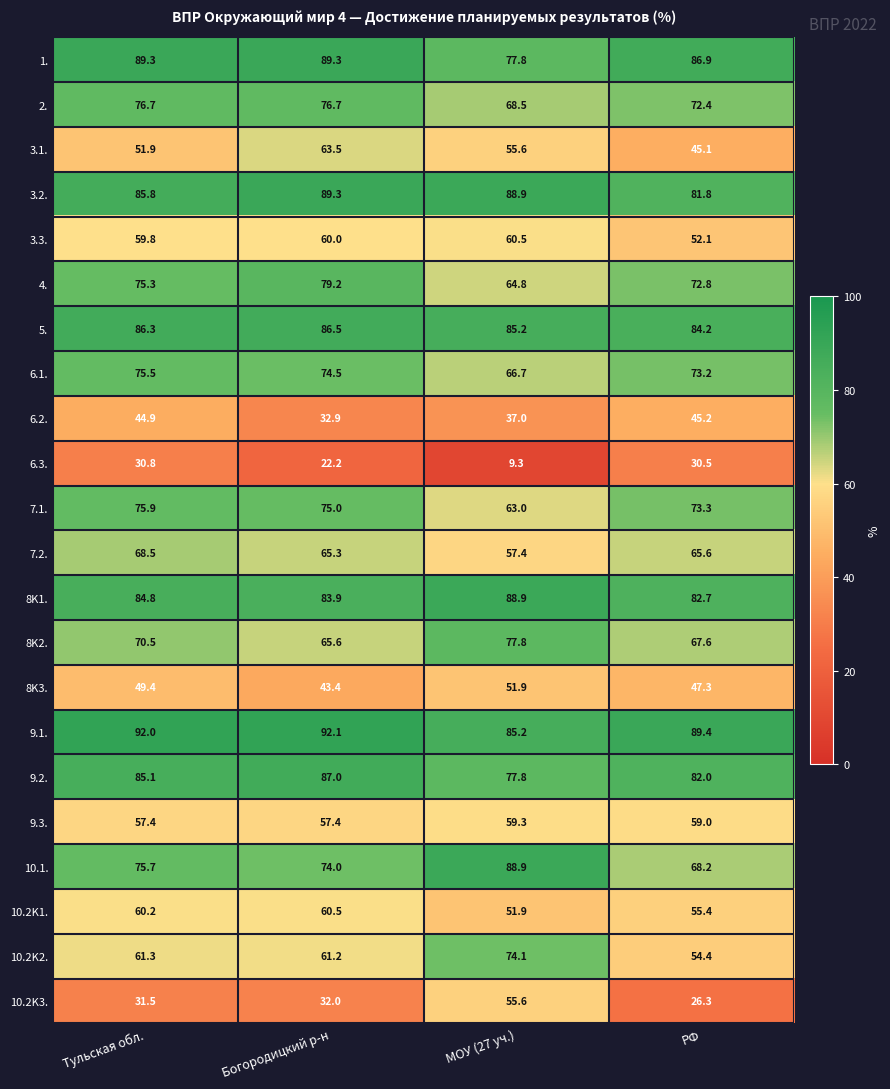

Is it true that 7.2. equals 65.6 at РФ?

True